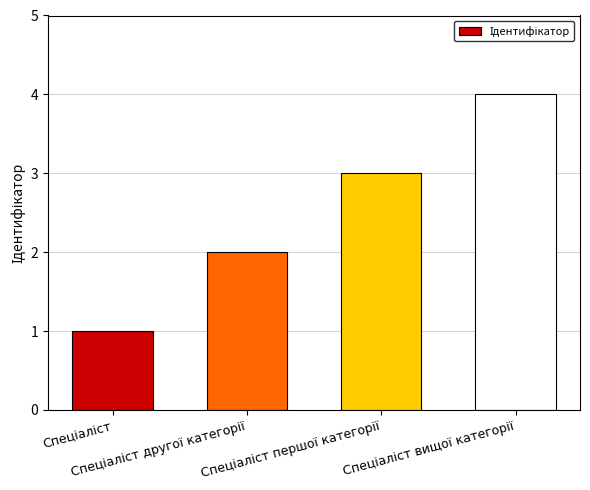

What is the difference between the maximum and minimum values?

3